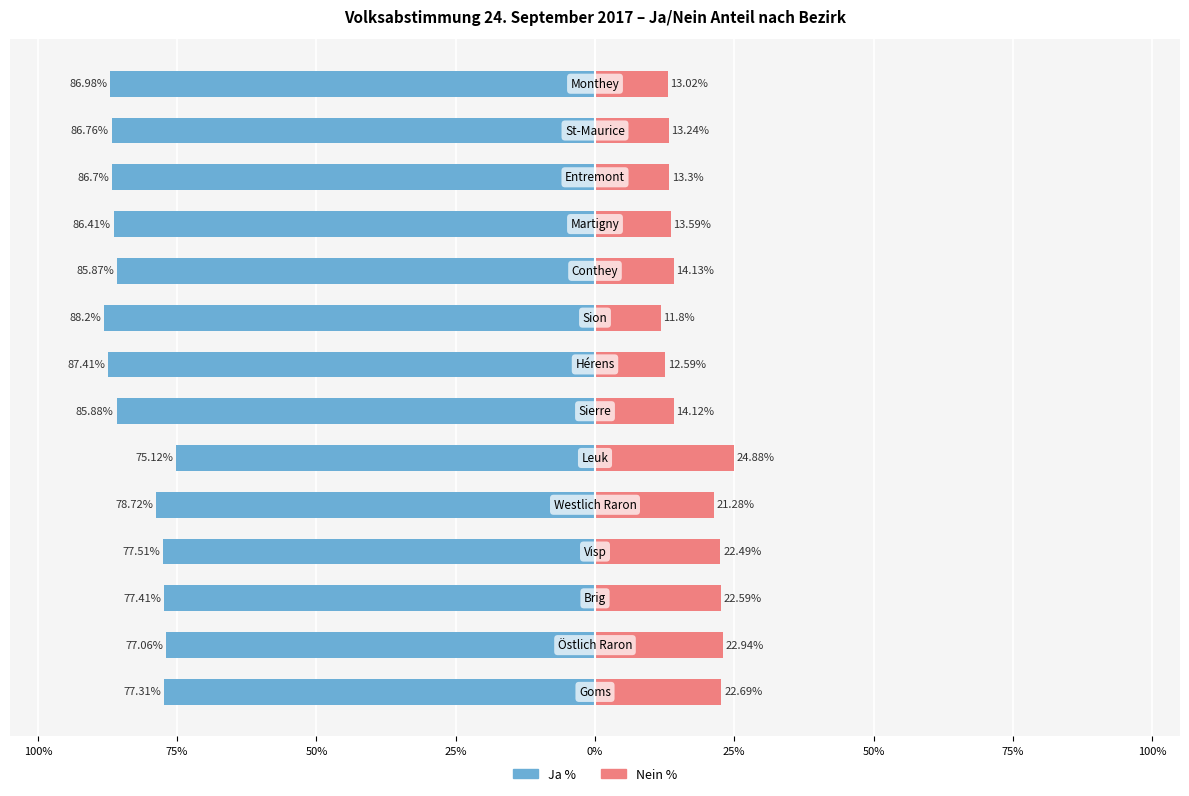

Reading left to right, what are all the values shown in this chart?

Ja %: -77.3	-77.1	-77.4	-77.5	-78.7	-75.1	-85.9	-87.4	-88.2	-85.9	-86.4	-86.7	-86.8	-87.0
Nein %: 22.7	22.9	22.6	22.5	21.3	24.9	14.1	12.6	11.8	14.1	13.6	13.3	13.2	13.0